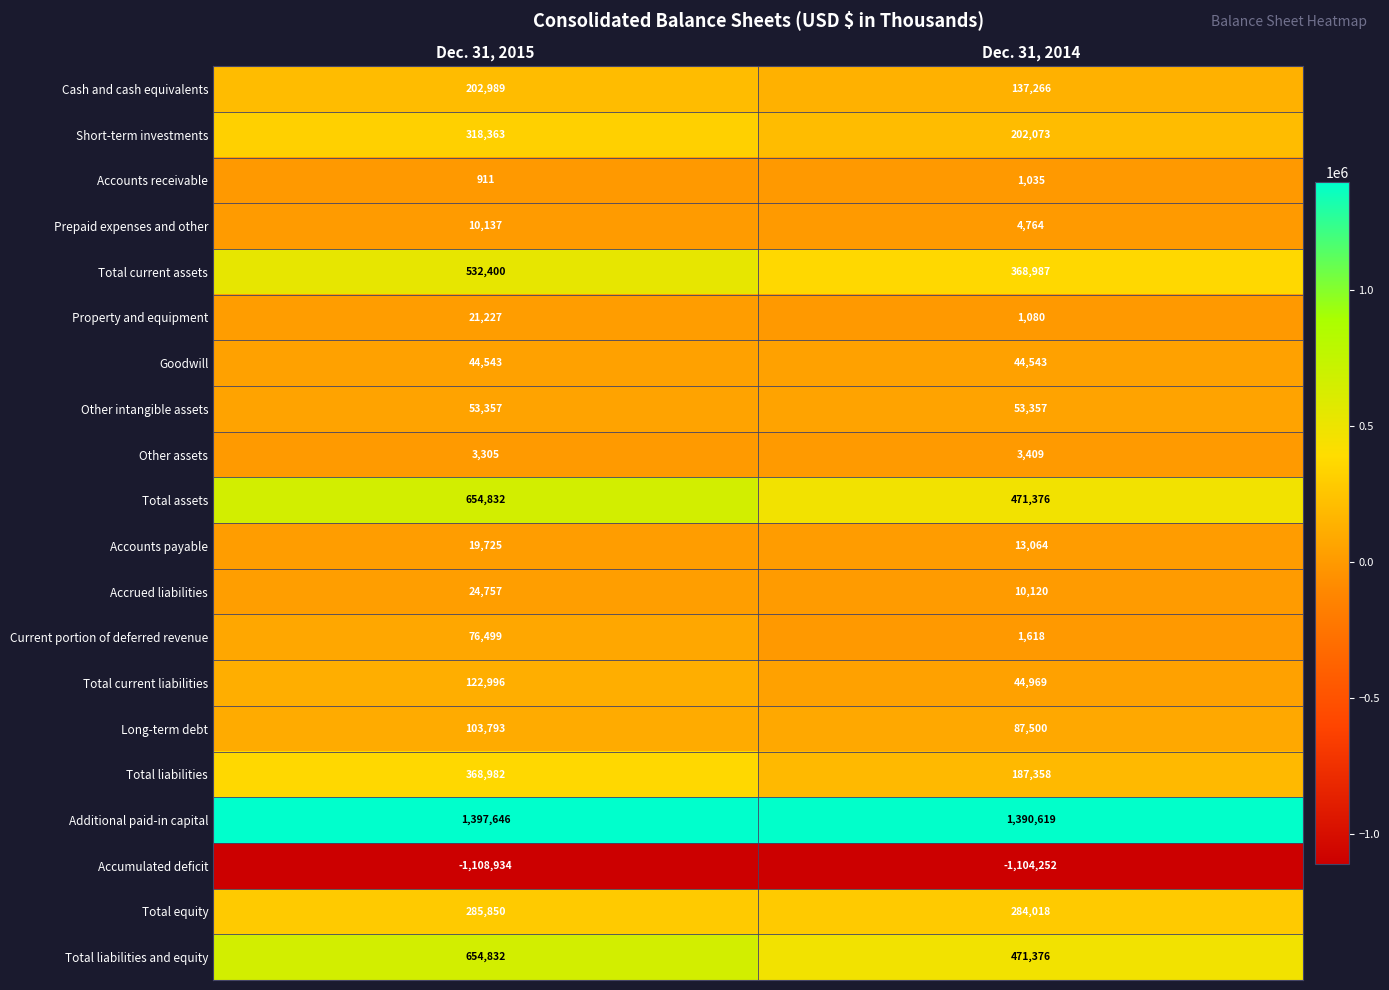

What is the difference between the maximum and minimum values in the Other assets series?

104